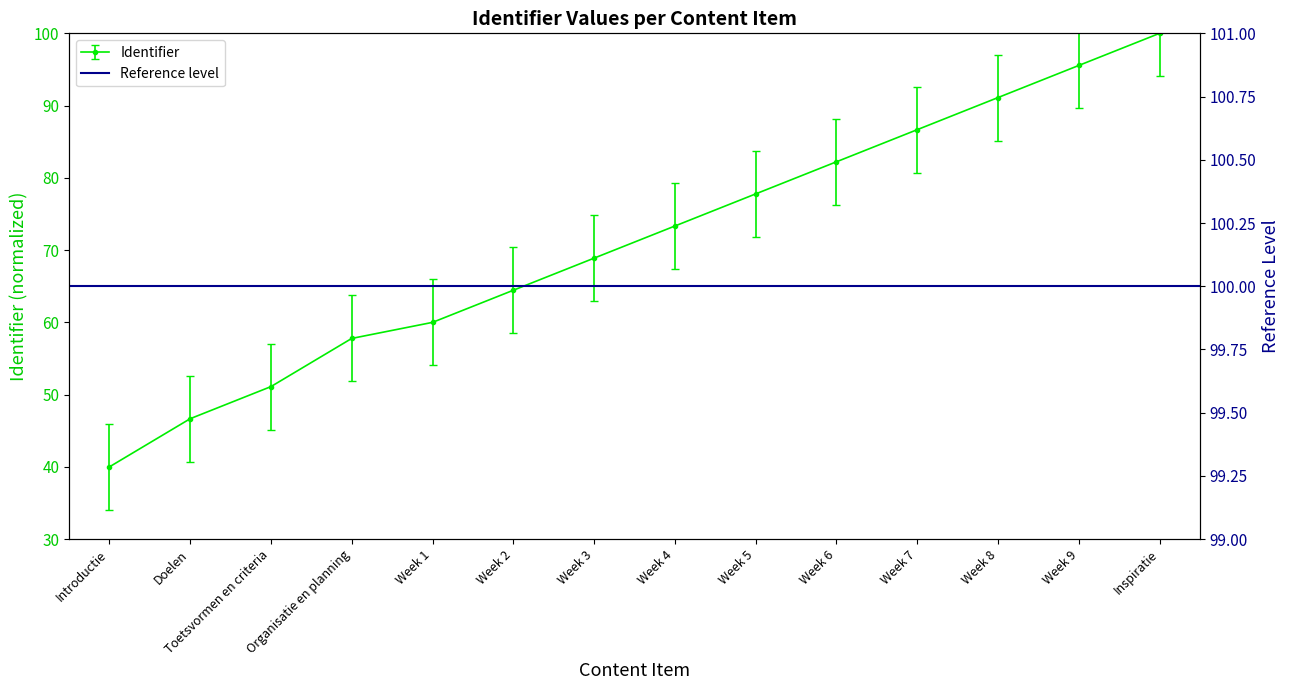

Rank the categories by value from lowest to highest.

Introductie, Doelen, Toetsvormen en criteria, Organisatie en planning, Week 1, Week 2, Week 3, Week 4, Week 5, Week 6, Week 7, Week 8, Week 9, Inspiratie